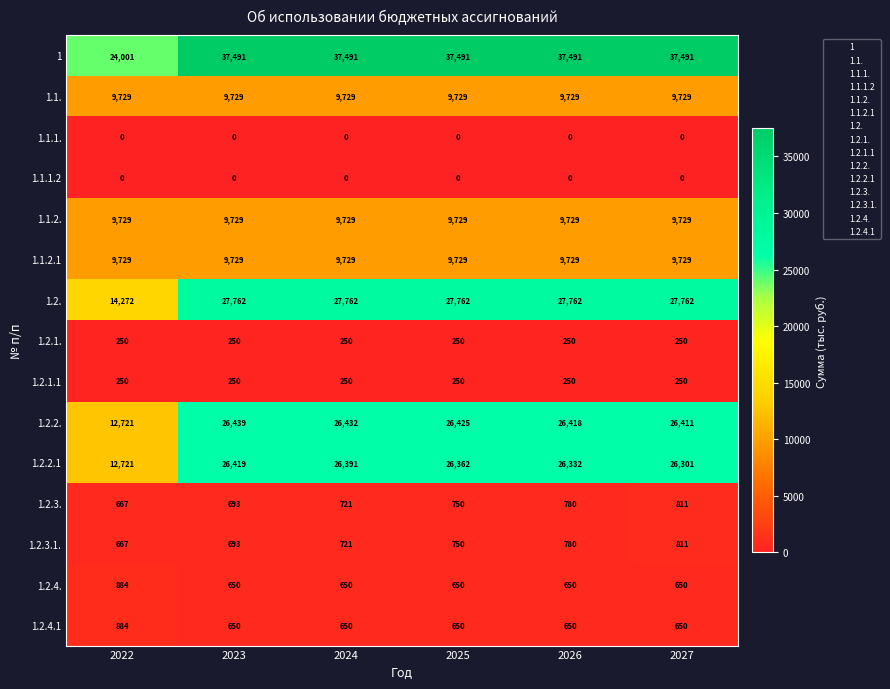

The 1.2.1. series shows 250 at 2022. True or false?

True